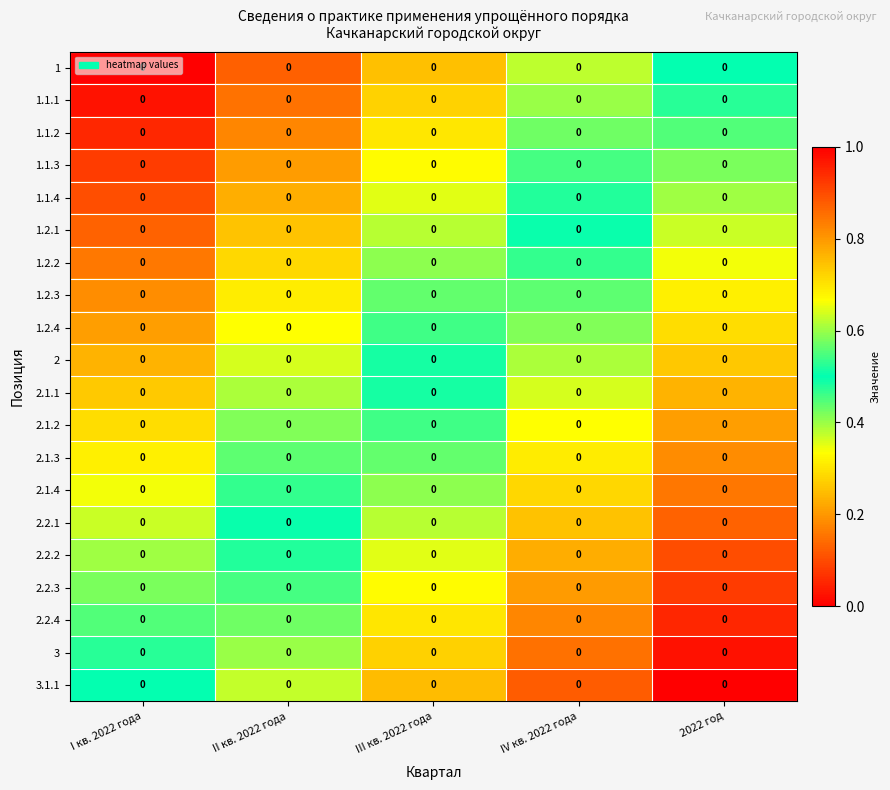

Reading left to right, transcribe all the data shown in this chart.

1: I кв. 2022 года=0.0	II кв. 2022 года=0.0	III кв. 2022 года=0.0	IV кв. 2022 года=0.0	2022 год=0.0
1.1.1: I кв. 2022 года=0.0	II кв. 2022 года=0.0	III кв. 2022 года=0.0	IV кв. 2022 года=0.0	2022 год=0.0
1.1.2: I кв. 2022 года=0.0	II кв. 2022 года=0.0	III кв. 2022 года=0.0	IV кв. 2022 года=0.0	2022 год=0.0
1.1.3: I кв. 2022 года=0.0	II кв. 2022 года=0.0	III кв. 2022 года=0.0	IV кв. 2022 года=0.0	2022 год=0.0
1.1.4: I кв. 2022 года=0.0	II кв. 2022 года=0.0	III кв. 2022 года=0.0	IV кв. 2022 года=0.0	2022 год=0.0
1.2.1: I кв. 2022 года=0.0	II кв. 2022 года=0.0	III кв. 2022 года=0.0	IV кв. 2022 года=0.0	2022 год=0.0
1.2.2: I кв. 2022 года=0.0	II кв. 2022 года=0.0	III кв. 2022 года=0.0	IV кв. 2022 года=0.0	2022 год=0.0
1.2.3: I кв. 2022 года=0.0	II кв. 2022 года=0.0	III кв. 2022 года=0.0	IV кв. 2022 года=0.0	2022 год=0.0
1.2.4: I кв. 2022 года=0.0	II кв. 2022 года=0.0	III кв. 2022 года=0.0	IV кв. 2022 года=0.0	2022 год=0.0
2: I кв. 2022 года=0.0	II кв. 2022 года=0.0	III кв. 2022 года=0.0	IV кв. 2022 года=0.0	2022 год=0.0
2.1.1: I кв. 2022 года=0.0	II кв. 2022 года=0.0	III кв. 2022 года=0.0	IV кв. 2022 года=0.0	2022 год=0.0
2.1.2: I кв. 2022 года=0.0	II кв. 2022 года=0.0	III кв. 2022 года=0.0	IV кв. 2022 года=0.0	2022 год=0.0
2.1.3: I кв. 2022 года=0.0	II кв. 2022 года=0.0	III кв. 2022 года=0.0	IV кв. 2022 года=0.0	2022 год=0.0
2.1.4: I кв. 2022 года=0.0	II кв. 2022 года=0.0	III кв. 2022 года=0.0	IV кв. 2022 года=0.0	2022 год=0.0
2.2.1: I кв. 2022 года=0.0	II кв. 2022 года=0.0	III кв. 2022 года=0.0	IV кв. 2022 года=0.0	2022 год=0.0
2.2.2: I кв. 2022 года=0.0	II кв. 2022 года=0.0	III кв. 2022 года=0.0	IV кв. 2022 года=0.0	2022 год=0.0
2.2.3: I кв. 2022 года=0.0	II кв. 2022 года=0.0	III кв. 2022 года=0.0	IV кв. 2022 года=0.0	2022 год=0.0
2.2.4: I кв. 2022 года=0.0	II кв. 2022 года=0.0	III кв. 2022 года=0.0	IV кв. 2022 года=0.0	2022 год=0.0
3: I кв. 2022 года=0.0	II кв. 2022 года=0.0	III кв. 2022 года=0.0	IV кв. 2022 года=0.0	2022 год=0.0
3.1.1: I кв. 2022 года=0.0	II кв. 2022 года=0.0	III кв. 2022 года=0.0	IV кв. 2022 года=0.0	2022 год=0.0